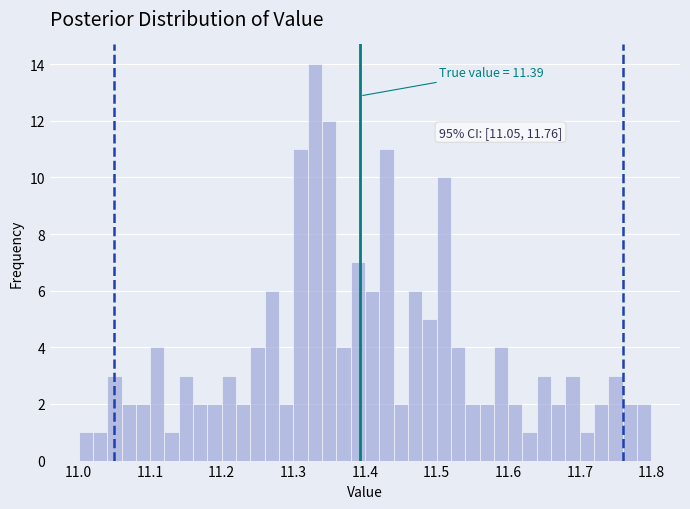

Read against the x-axis, roughly where is the centre of the tallest bar?

11.33